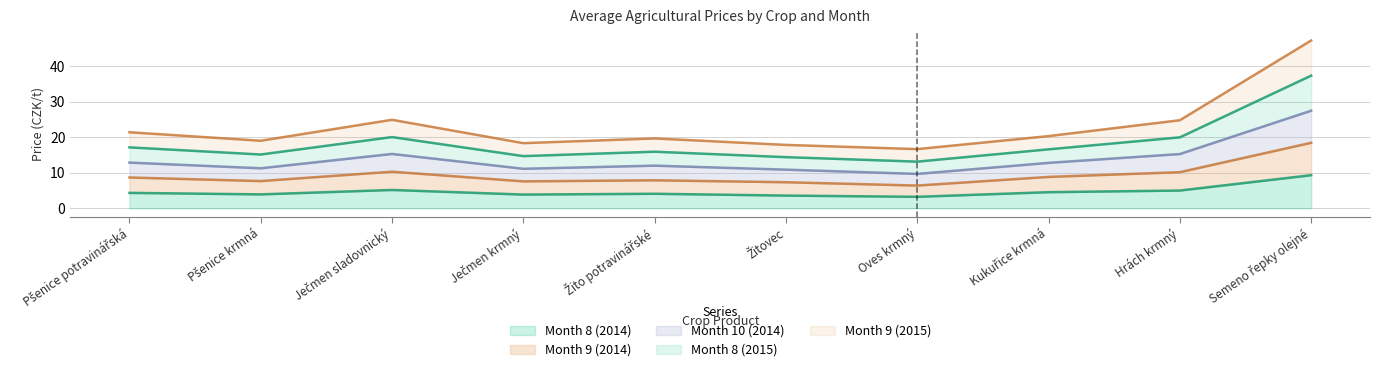

What is the greatest value displayed?

47.3